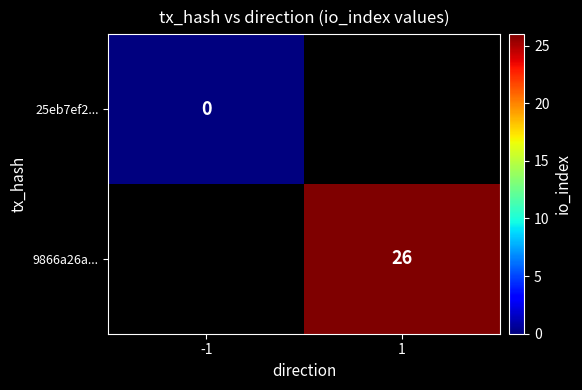

The value of 9866a26a... at 1 is 26. True or false?

True